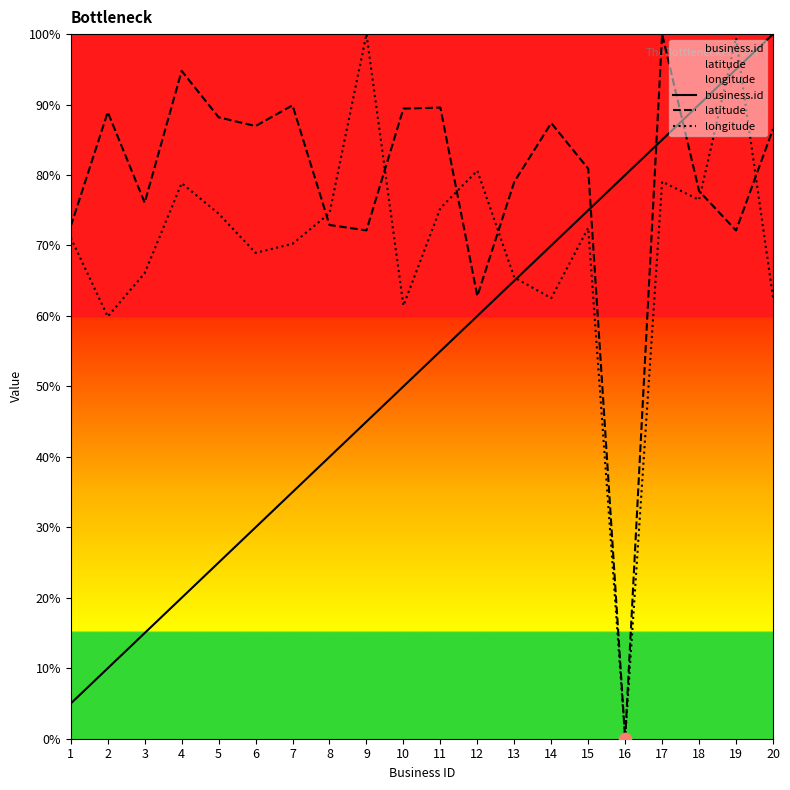

What are all the series names shown in the legend?

business.id, latitude, longitude